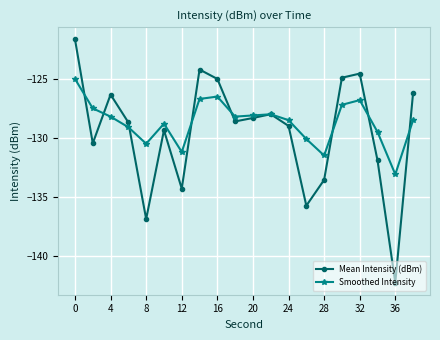

Rank the series by their average value, from highest to lowest.

Smoothed Intensity, Mean Intensity (dBm)